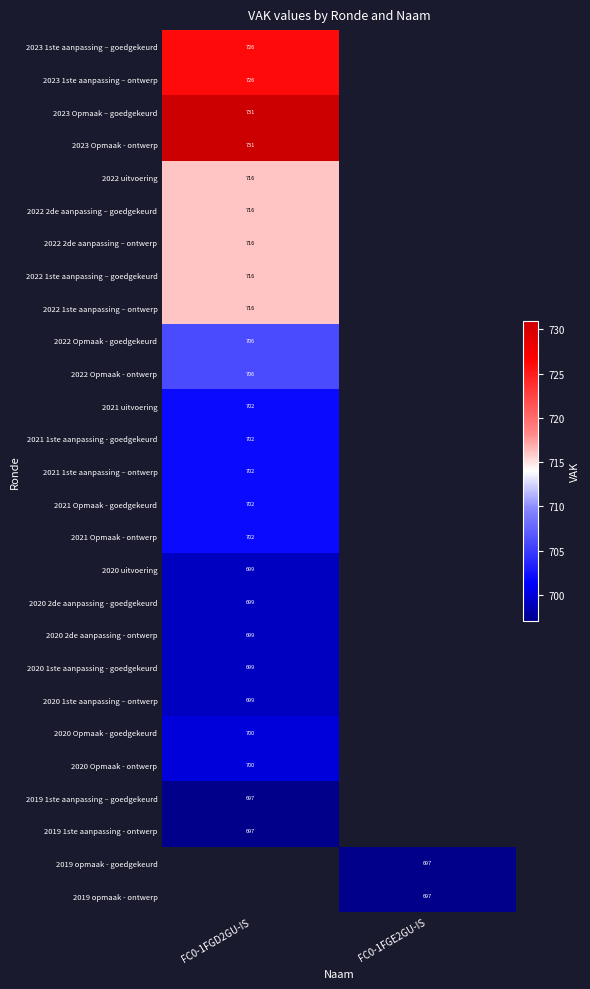

True or false: 2021 1ste aanpassing - goedgekeurd has a value of 702 at FC0-1FGD2GU-IS.

True